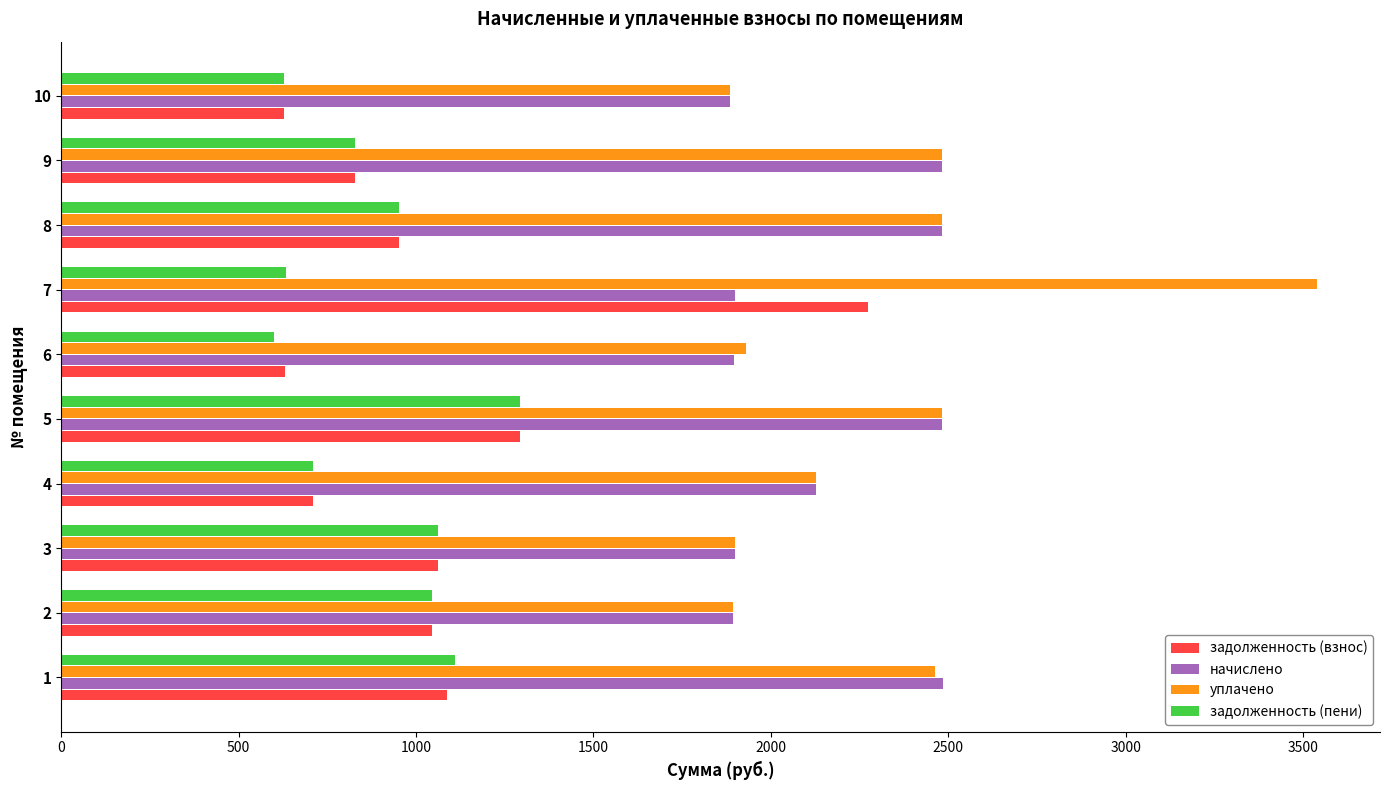

What is the difference between the maximum and minimum values in the начислено series?

599.9